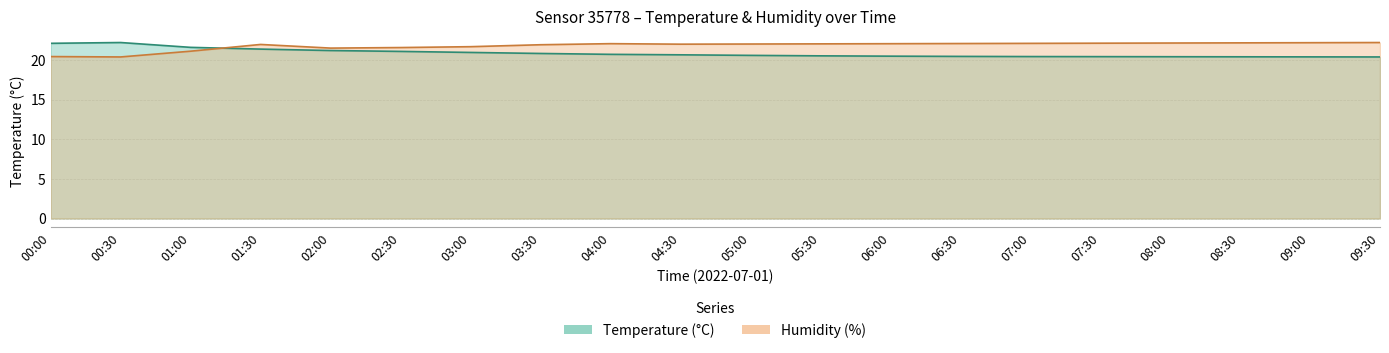

True or false: temperature has more than 1 interior local peaks.

False